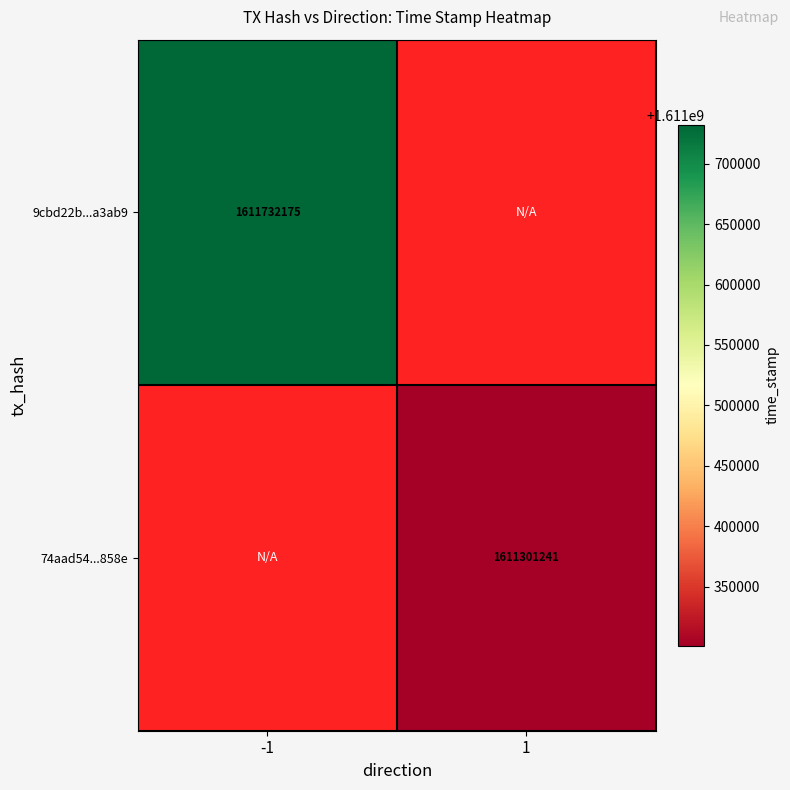

The value of 74aad54...858e at 1 is 2272232226. True or false?

False